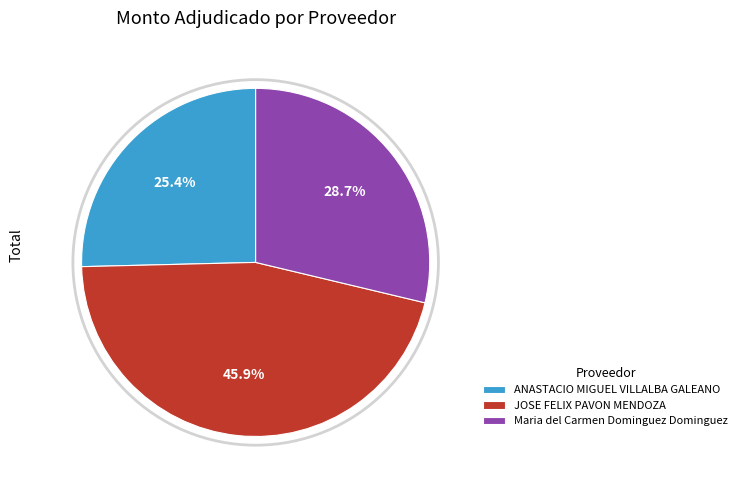

Which slice is the smallest?

ANASTACIO MIGUEL VILLALBA GALEANO